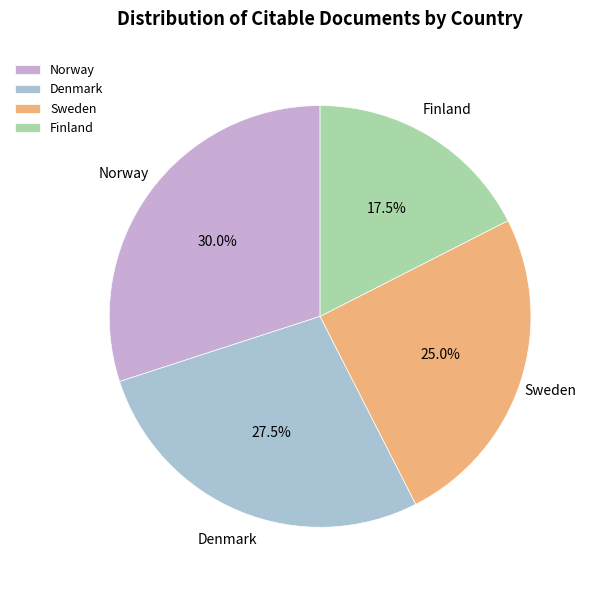

True or false: Sweden accounts for 30% of the total.

False